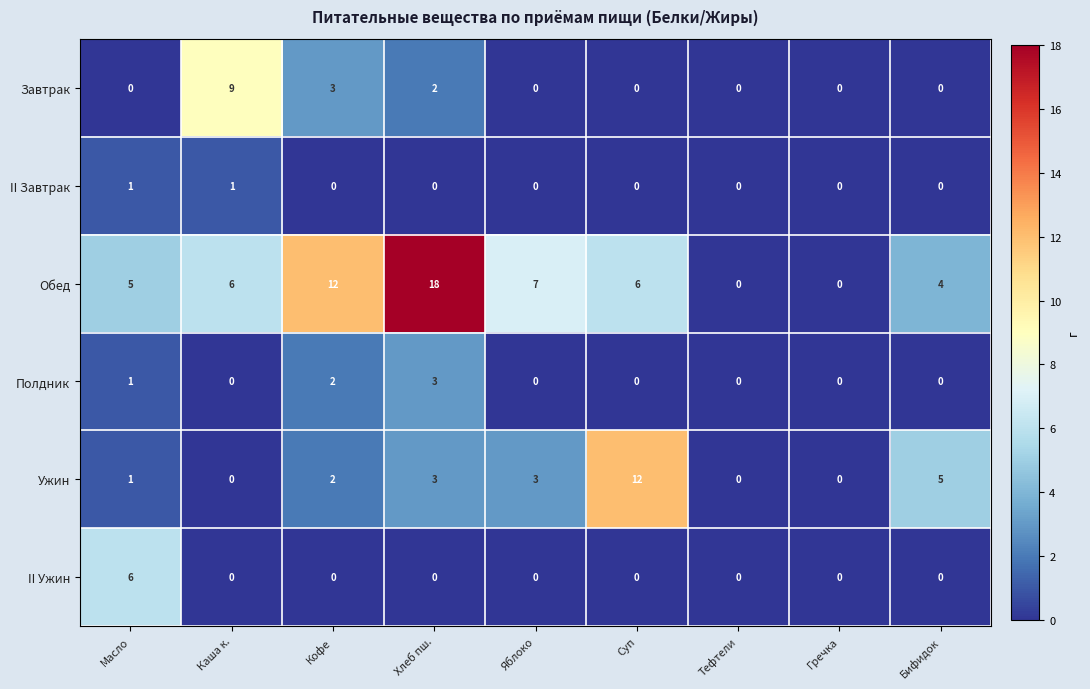

Is the value of II Ужин at Гречка greater than the value of Обед at Бифидок?

No